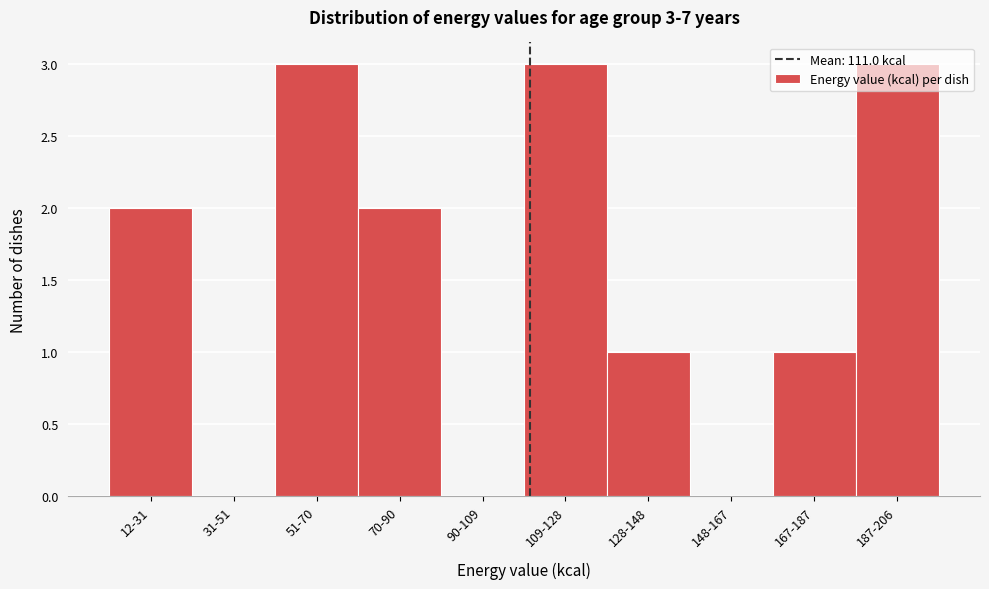

What is the maximum value shown in the chart?

3